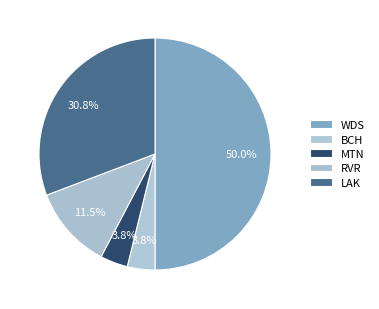

How many segments does this pie chart have?

5